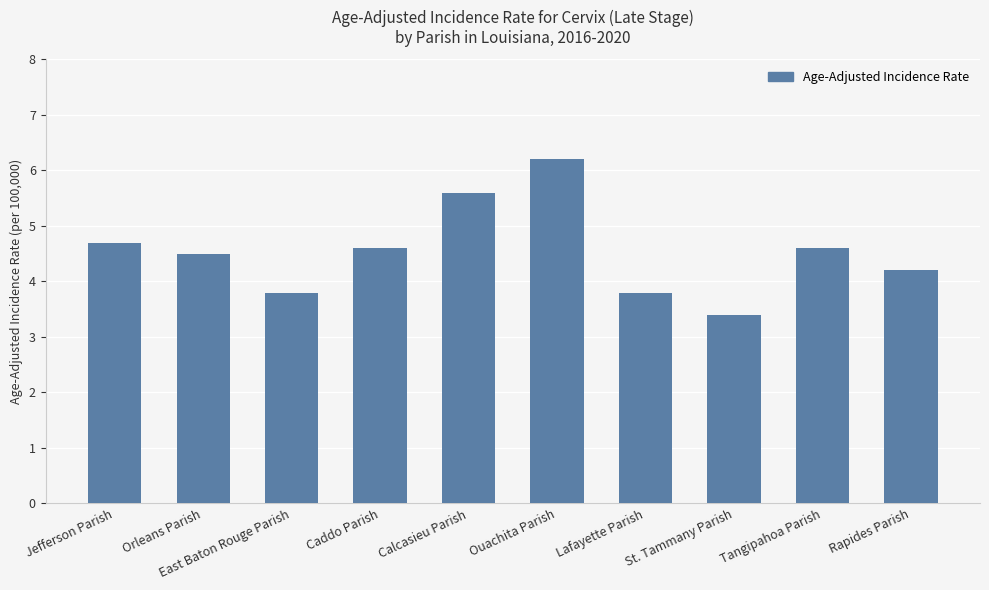

What is the sum of all values?

45.4